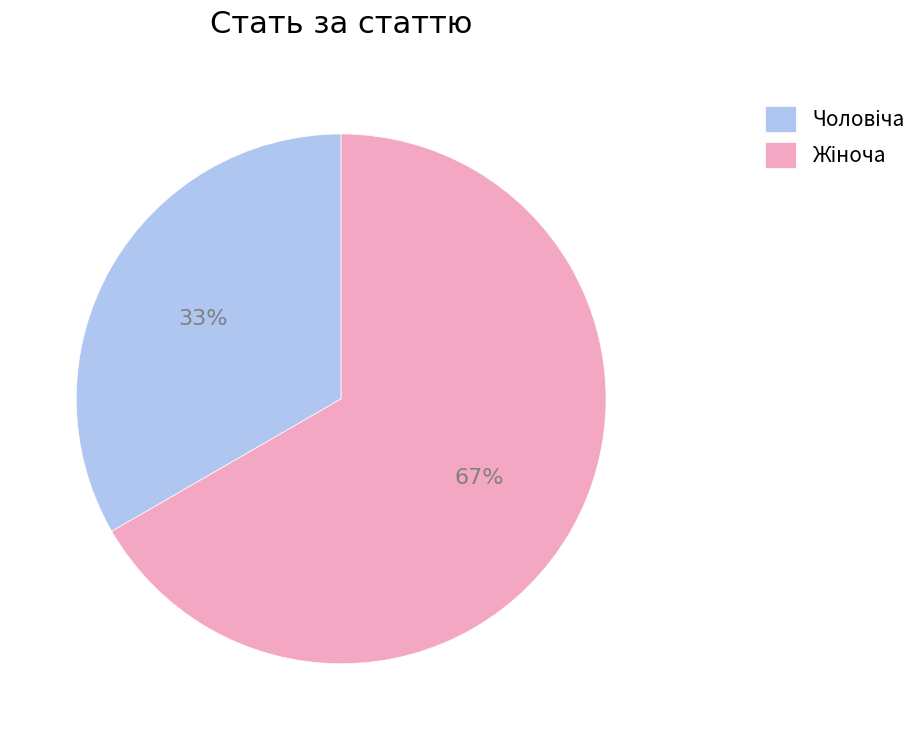

How many segments does this pie chart have?

2